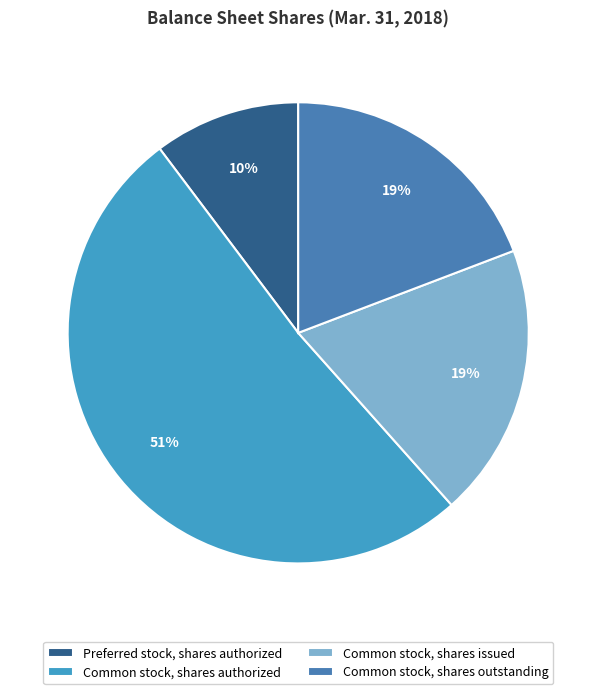

Rank the categories by value from lowest to highest.

Preferred stock, shares authorized, Common stock, shares issued, Common stock, shares outstanding, Common stock, shares authorized